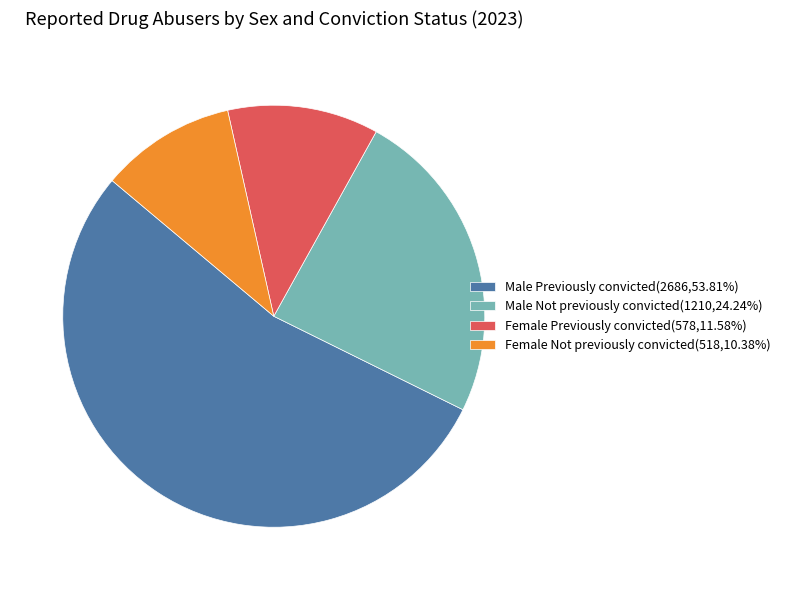

Is it true that Female Previously convicted is 12% of the pie?

True